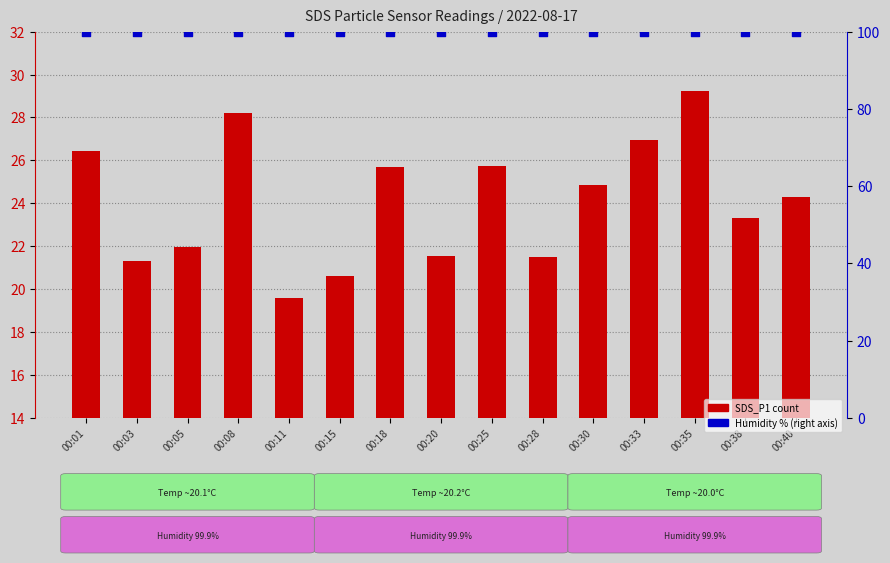

At which category is the sum across all series the highest?

00:35